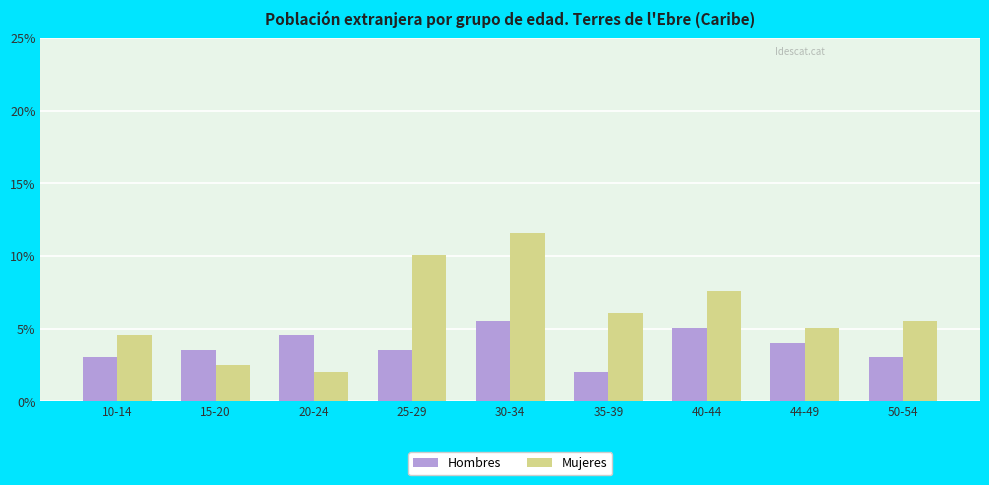

Count the Hombres values in the range 6 to 9.

6